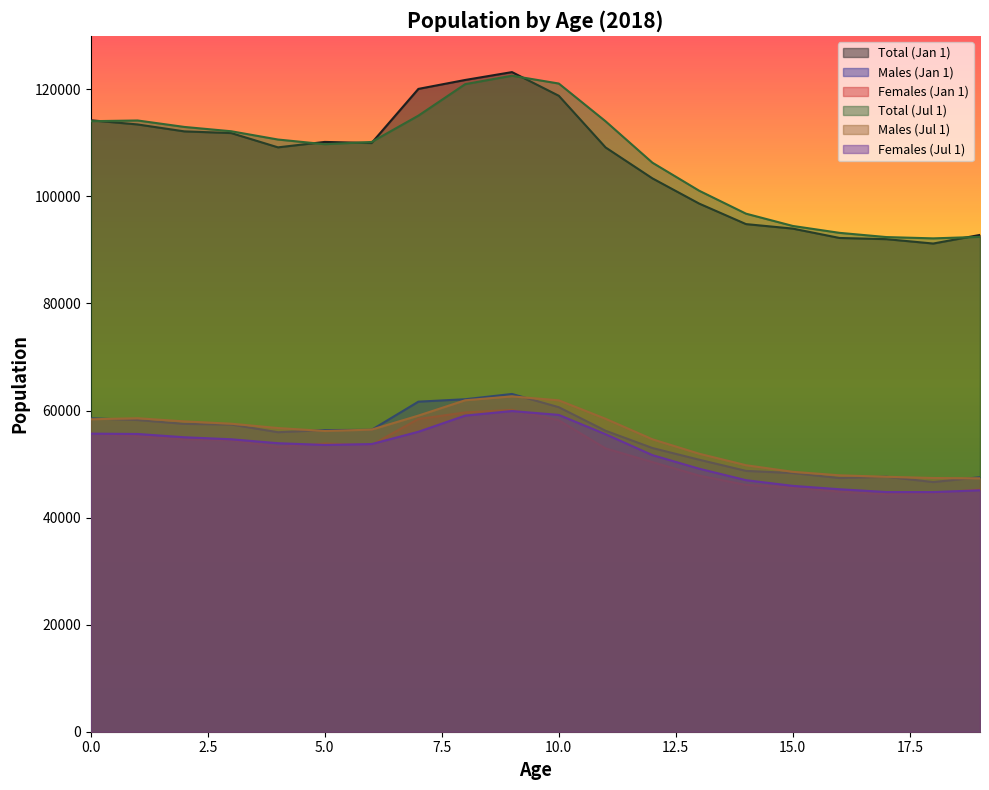

What is the minimum value shown in the chart?

44377